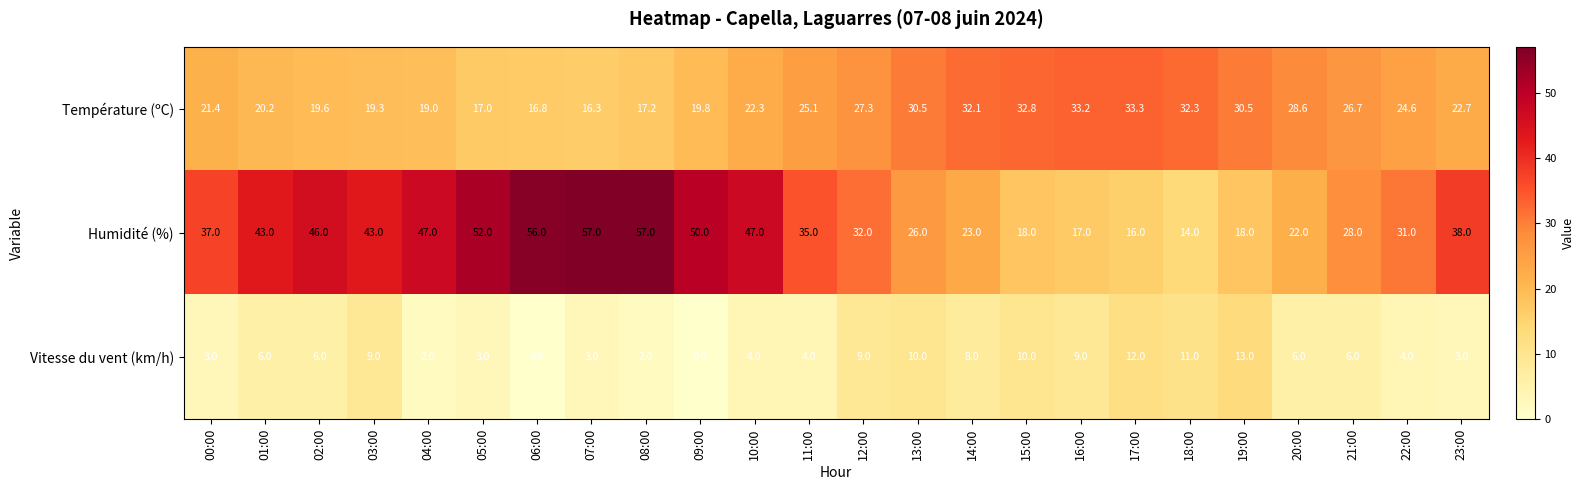

What is the spread (max minus min) of values at 04:00?

45.0